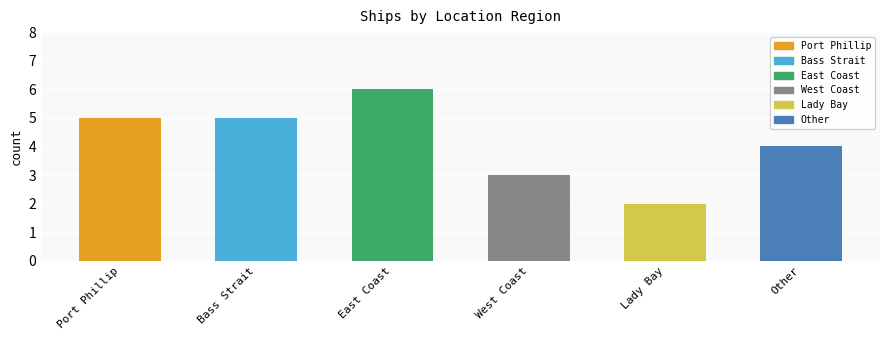

What is the average value?

4